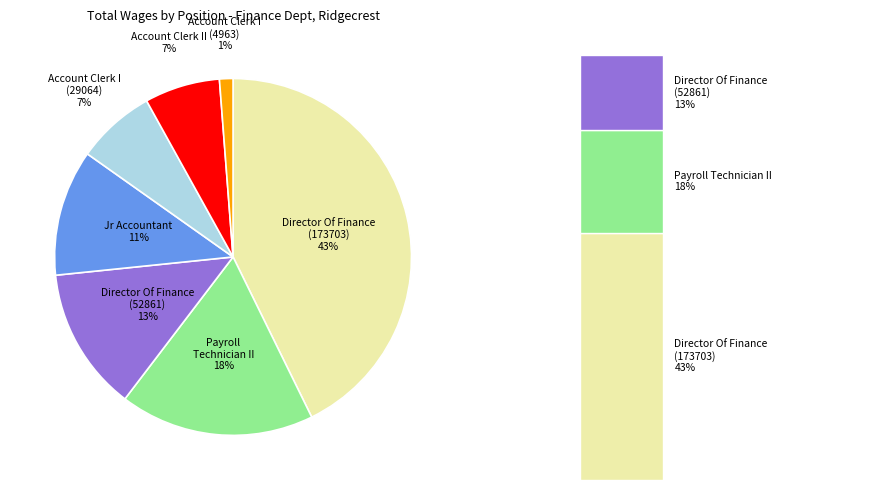

Does any single category account for the majority?

No